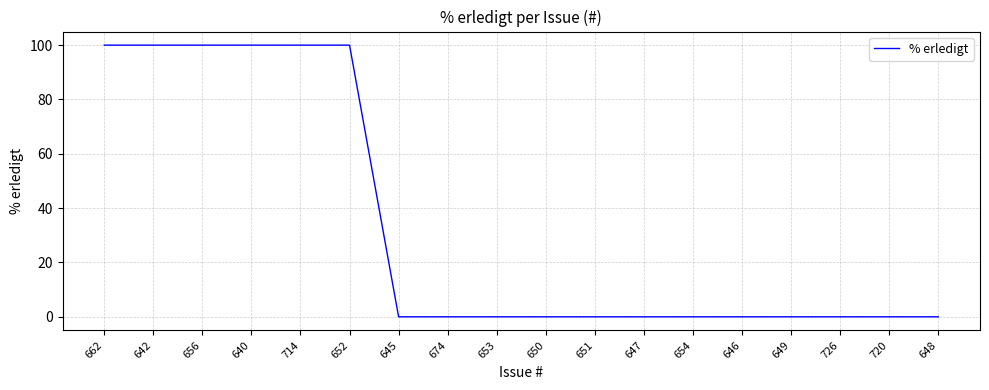

Reading left to right, what are all the values shown in this chart?

100	100	100	100	100	100	0	0	0	0	0	0	0	0	0	0	0	0